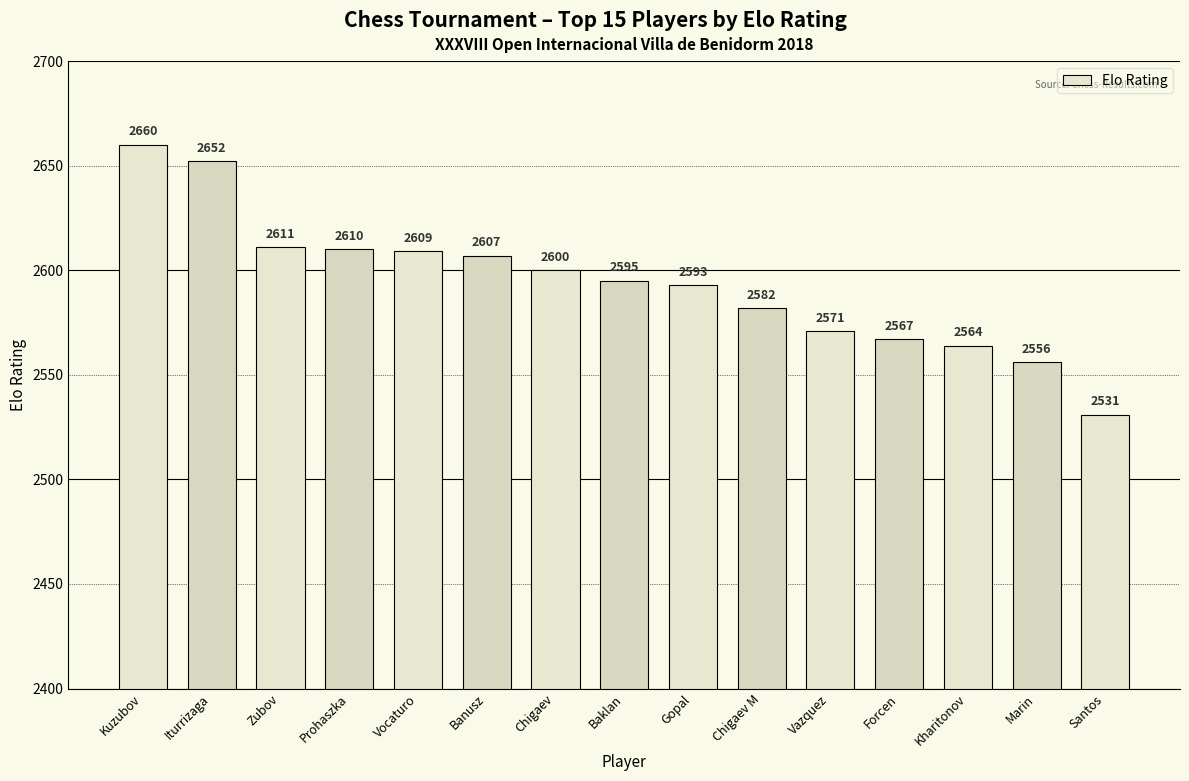

Rank the categories by value from lowest to highest.

Santos, Marin, Kharitonov, Forcen, Vazquez, Chigaev M, Gopal, Baklan, Chigaev, Banusz, Vocaturo, Prohaszka, Zubov, Iturrizaga, Kuzubov